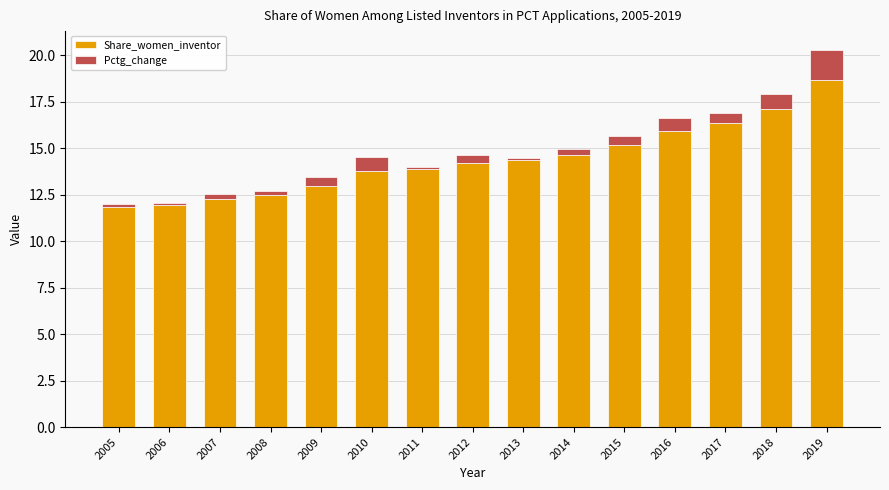

What is the highest value of the Share_women_inventor series?

18.7